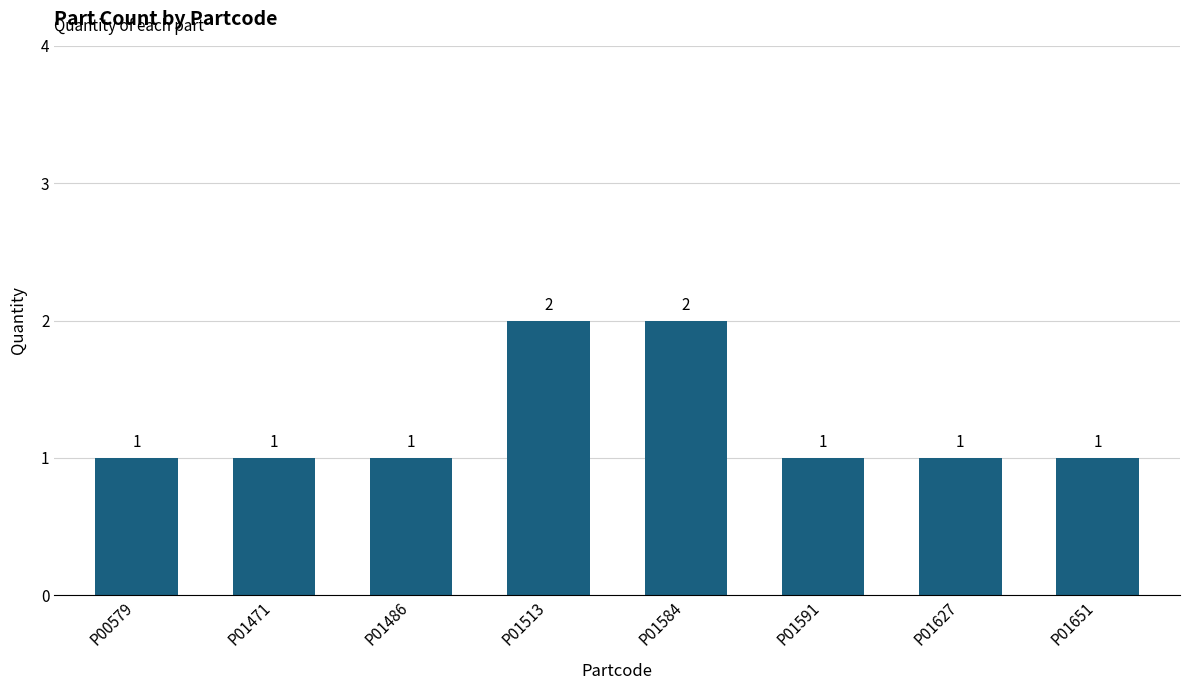

Count the values in the range 1 to 2.

8